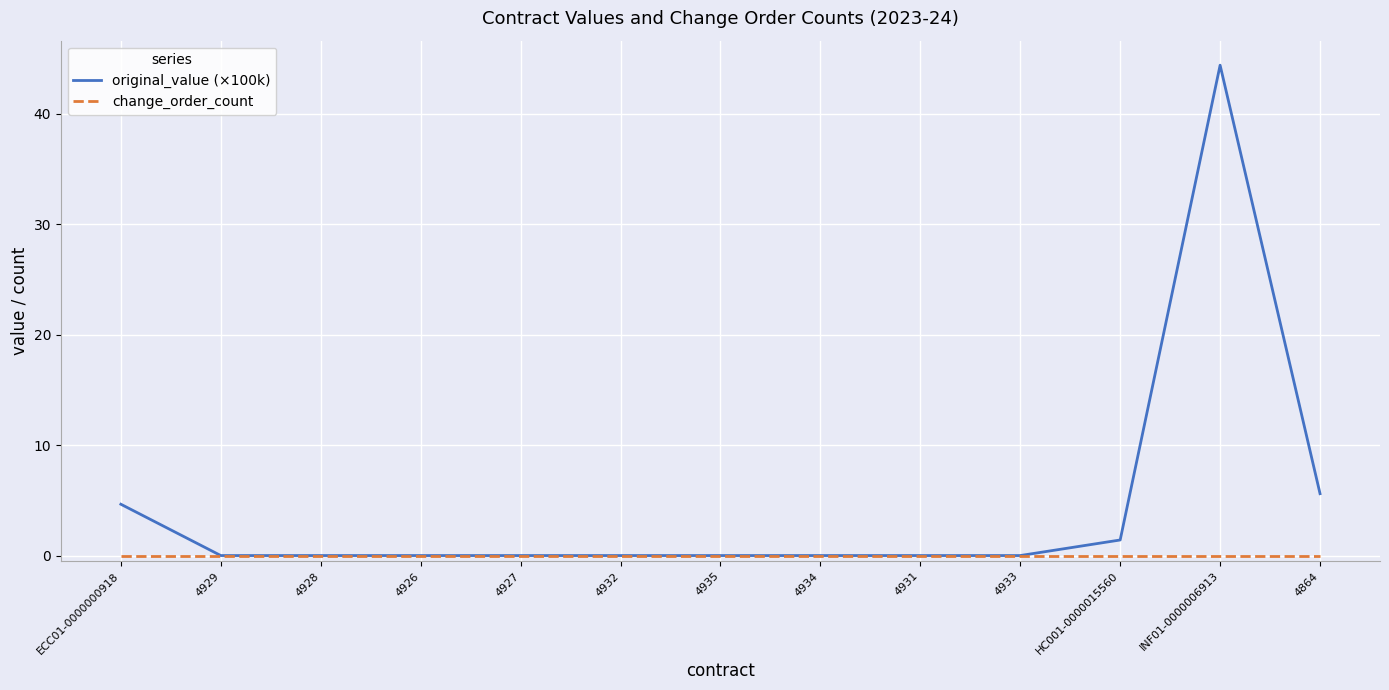

Which series has the largest total across all categories?

original_value (×100k)